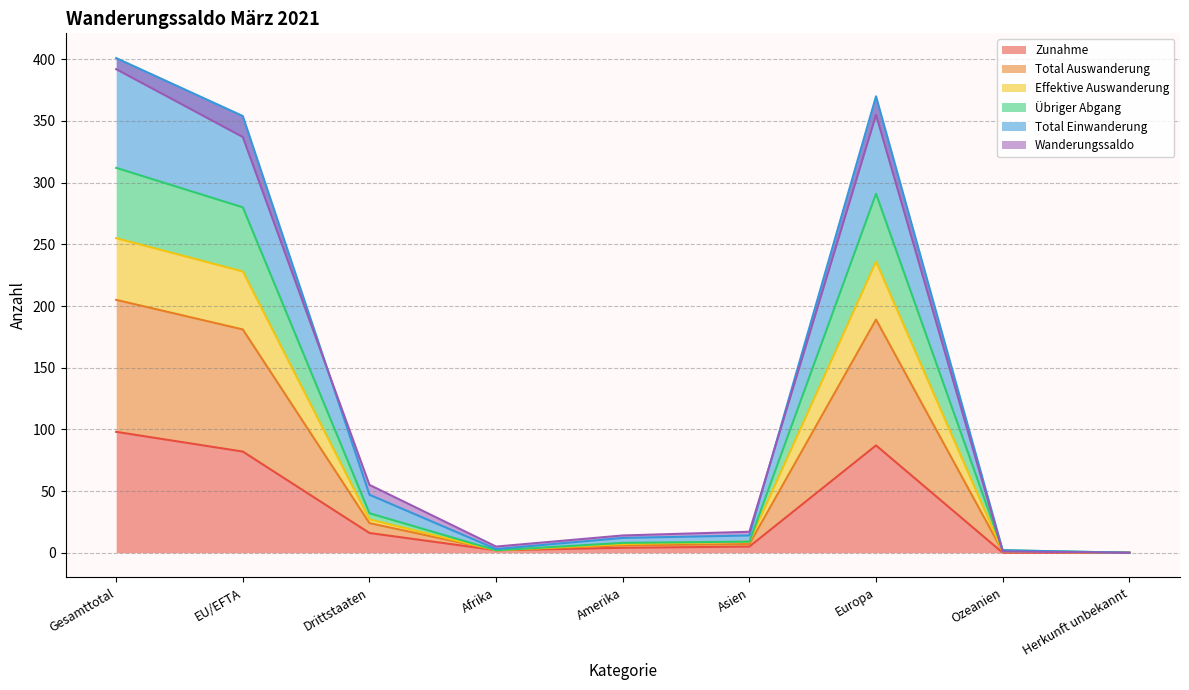

List the labels in order of Total Einwanderung value, largest first.

Gesamttotal, Europa, EU/EFTA, Drittstaaten, Asien, Amerika, Afrika, Ozeanien, Herkunft unbekannt